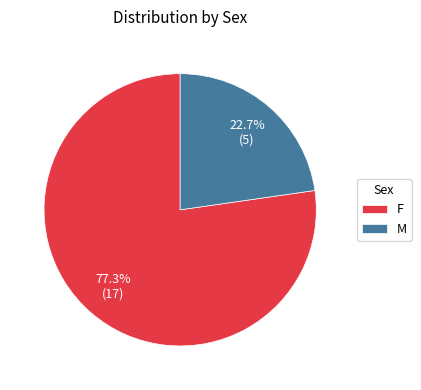

Approximately how many times larger is the value at F compared to M?

3.4